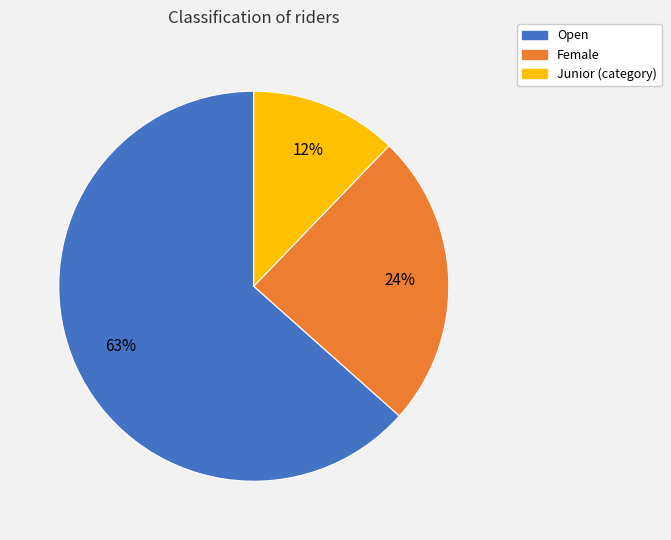

To the nearest percent, what portion does Female represent?

24%